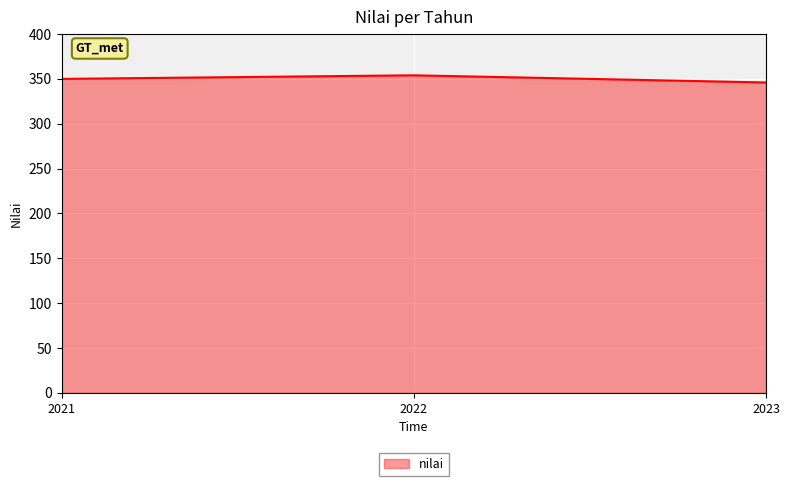

Reading left to right, what are all the values shown in this chart?

350	354	346